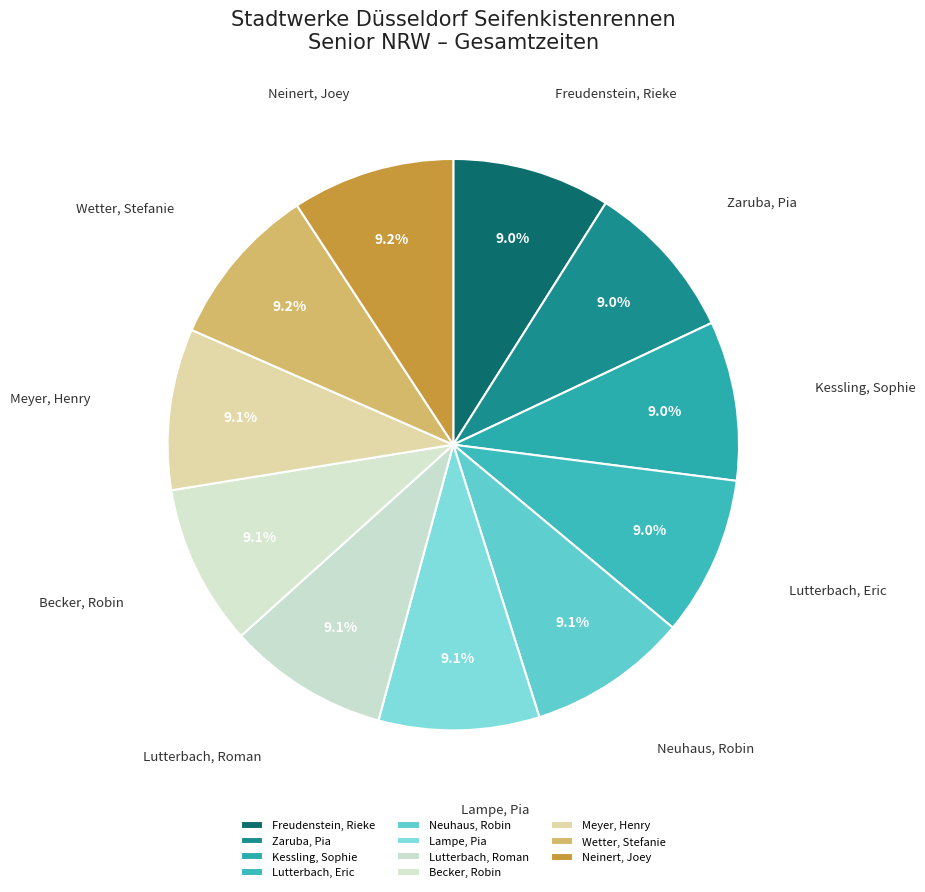

What is the ratio of the value at Neuhaus, Robin to the value at Lutterbach, Eric?

1.0